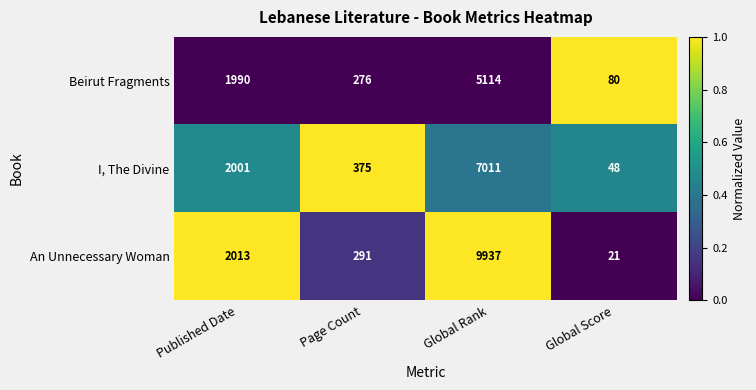

Rank the series at Published Date from highest to lowest value.

An Unnecessary Woman, I, The Divine, Beirut Fragments